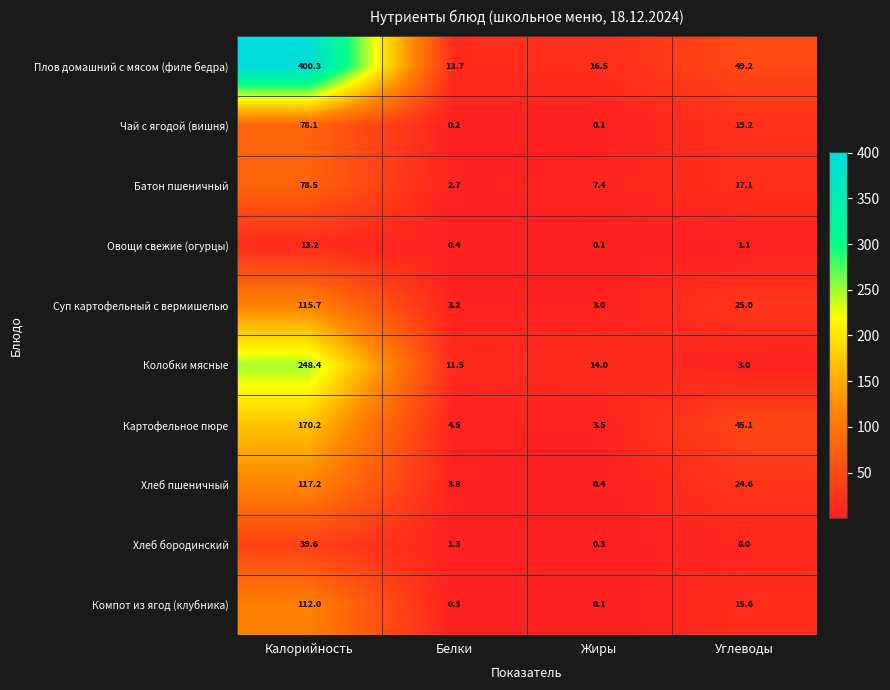

Between Жиры and Углеводы, which series saw the biggest shift?

Картофельное пюре